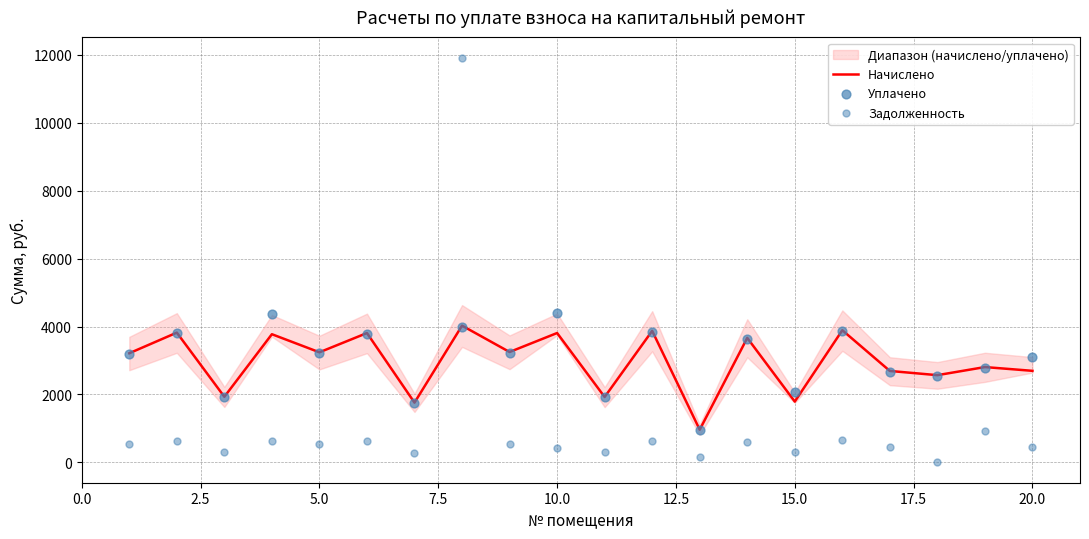

At how many categories does at least one series exceed 119?

20